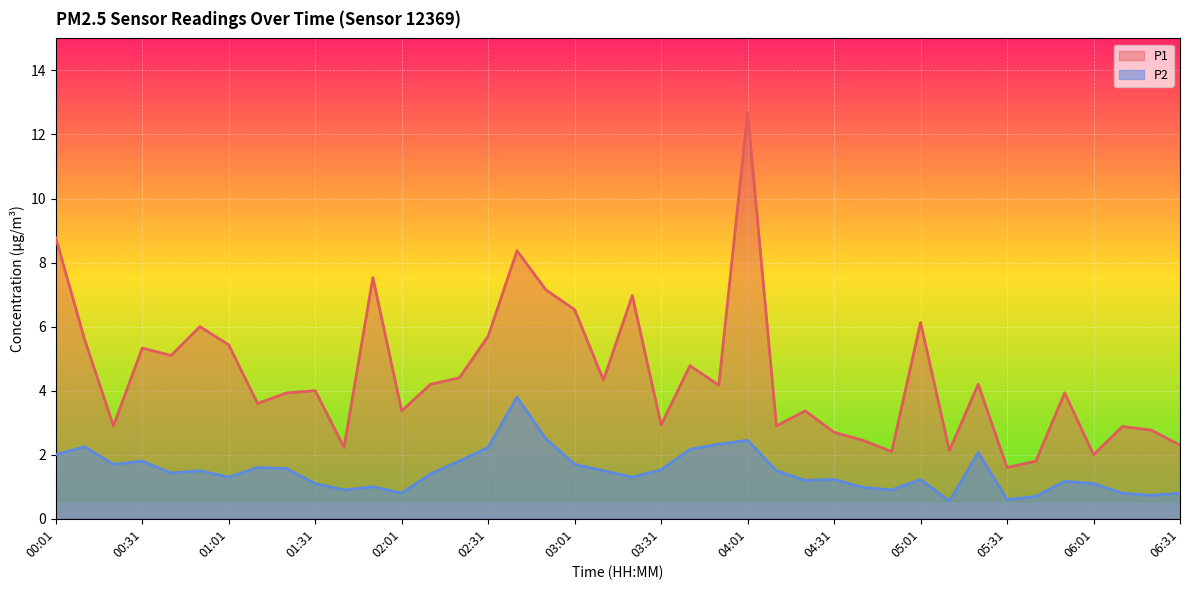

At how many categories does at least one series exceed 3?

26